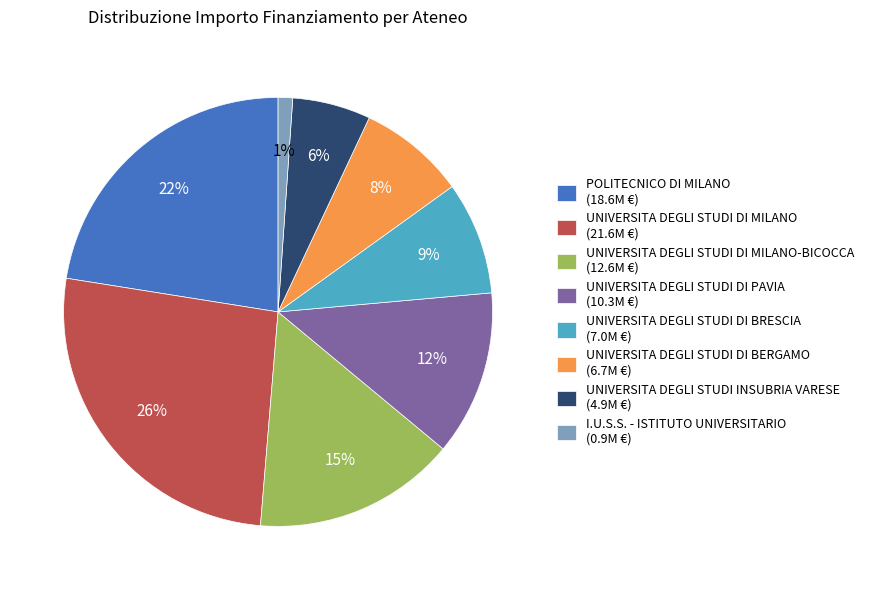

To the nearest percent, what is the difference between the largest and smallest slice percentages?

25%